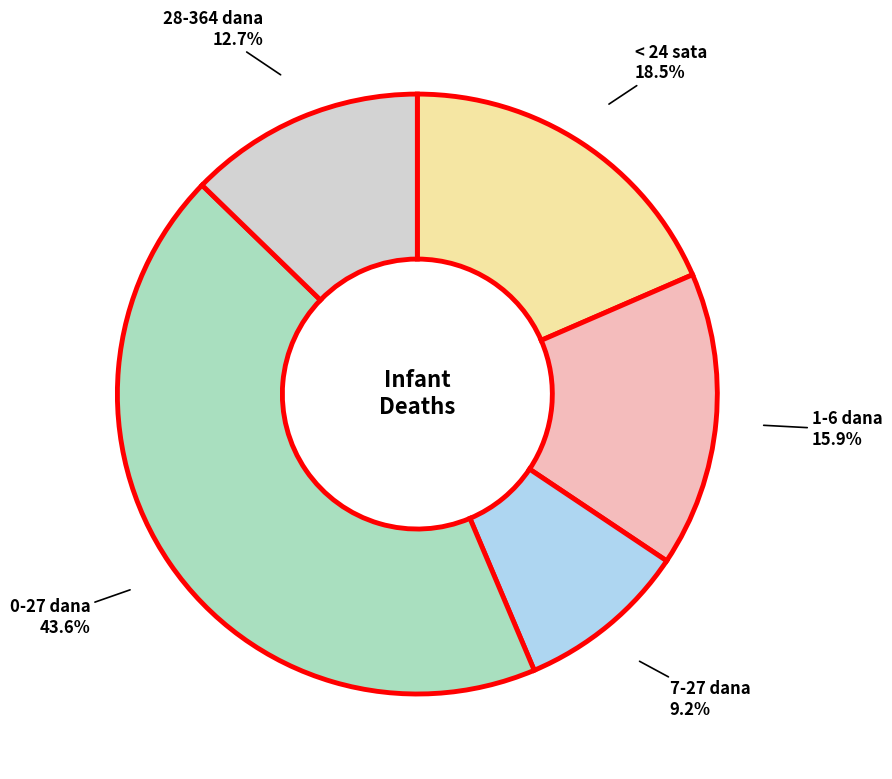

Is there any slice that represents more than half of the pie?

No